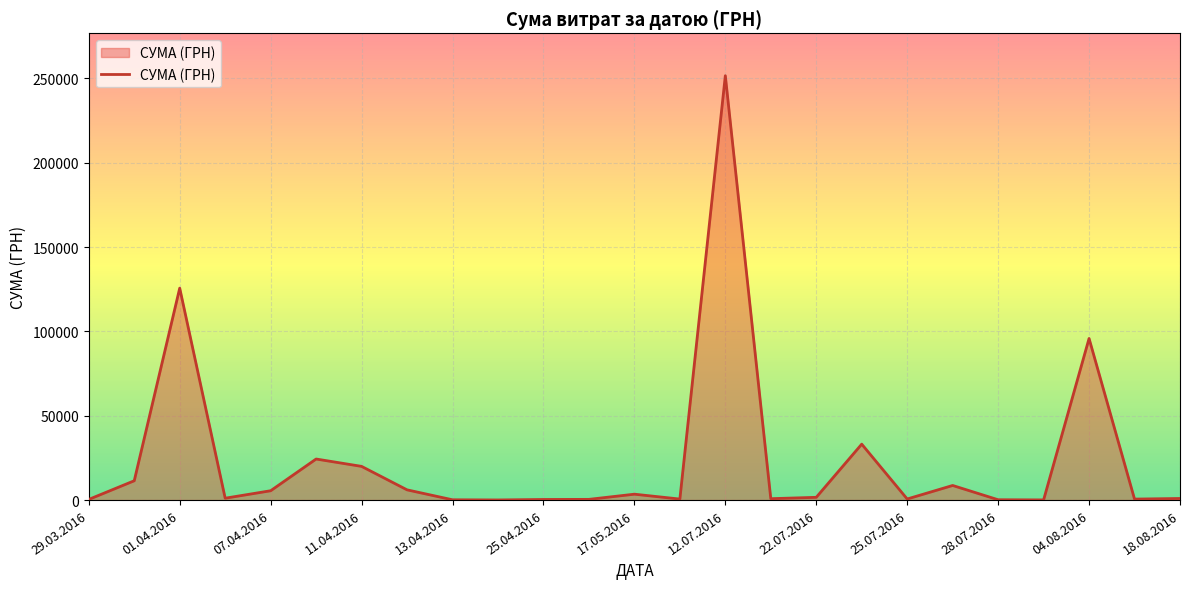

What is the smallest value displayed?

73.9